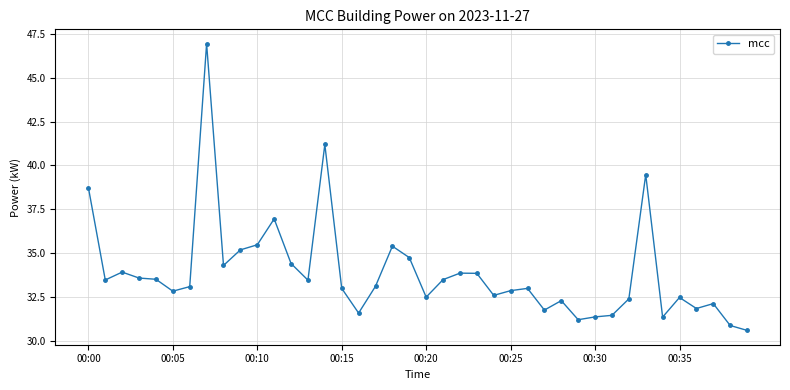

What is the sum of all values?

1355.9